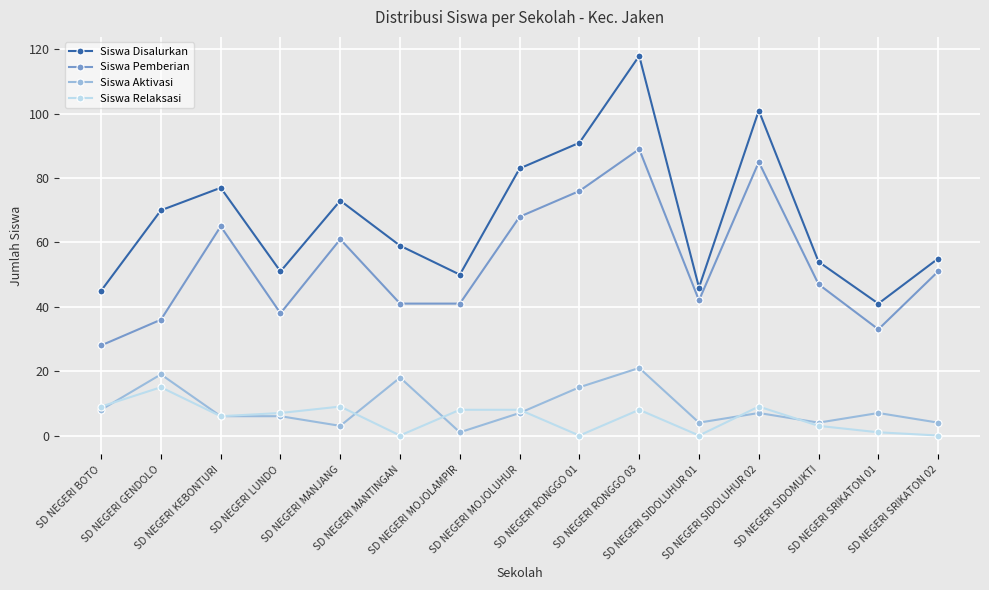

How many interior local peaks does the Siswa Disalurkan series have?

4